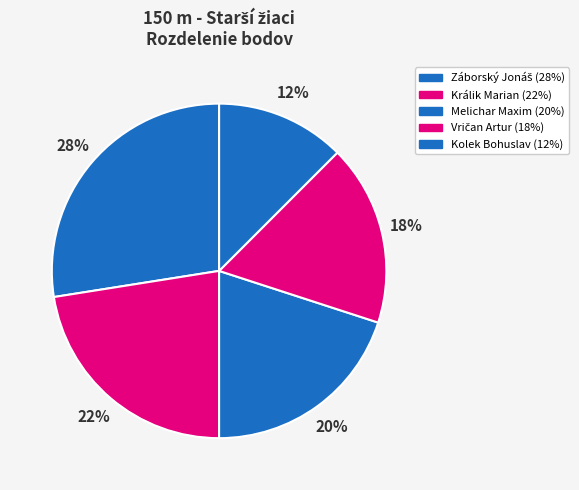

How many slices are in this pie chart?

5